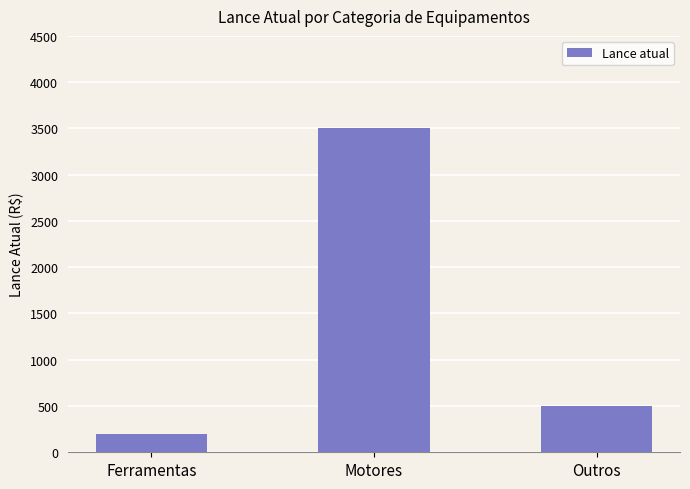

Reading left to right, list all the values displayed in this chart.

200	3500	500